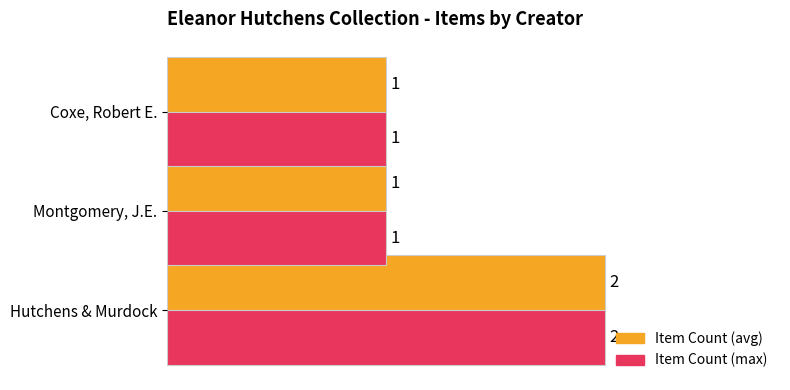

At which category is the sum across all series the highest?

Hutchens & Murdock